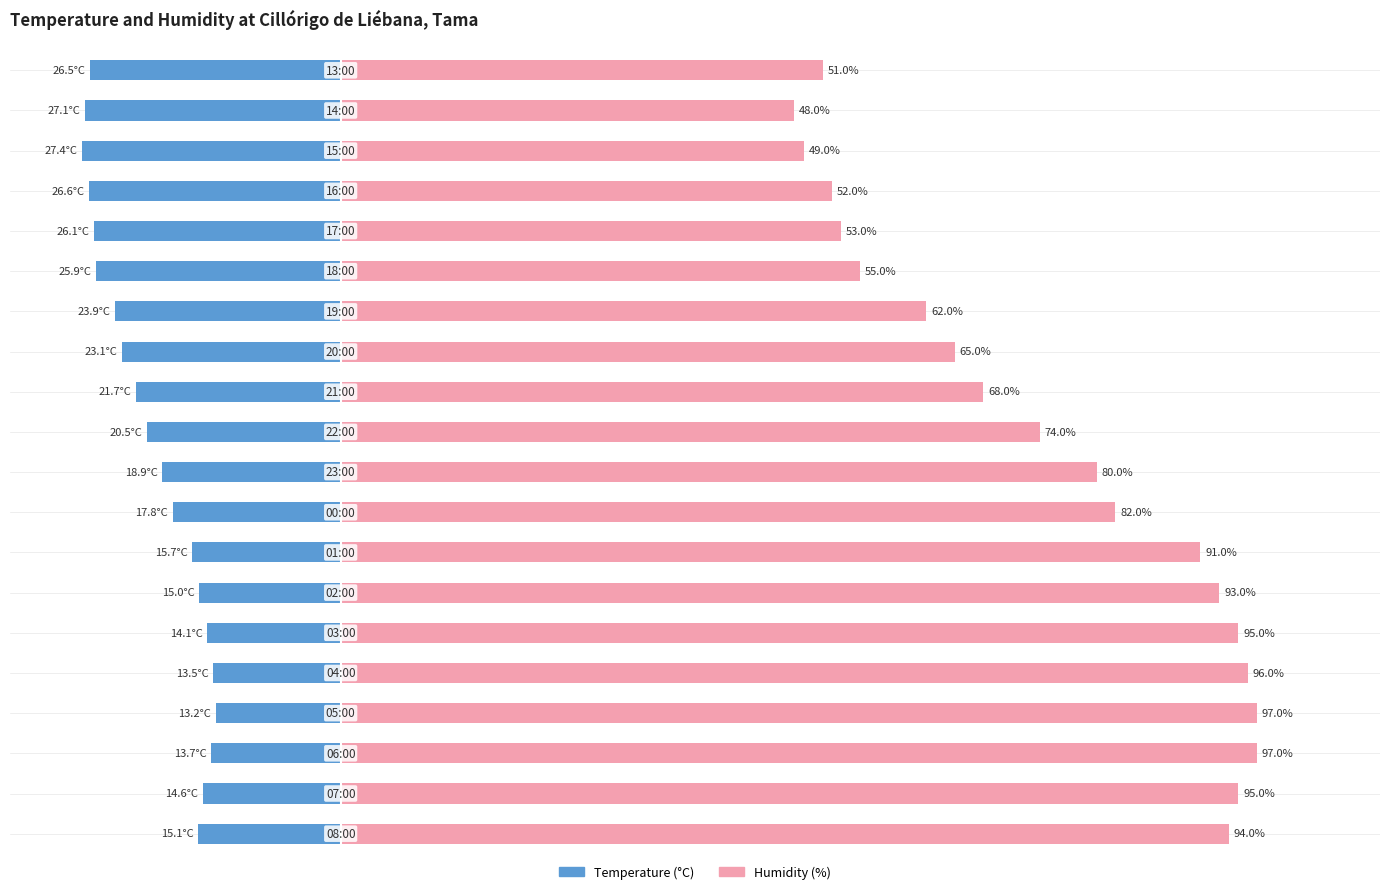

What is the difference between the second highest and minimum values in the Humidity (%) series?

49.0